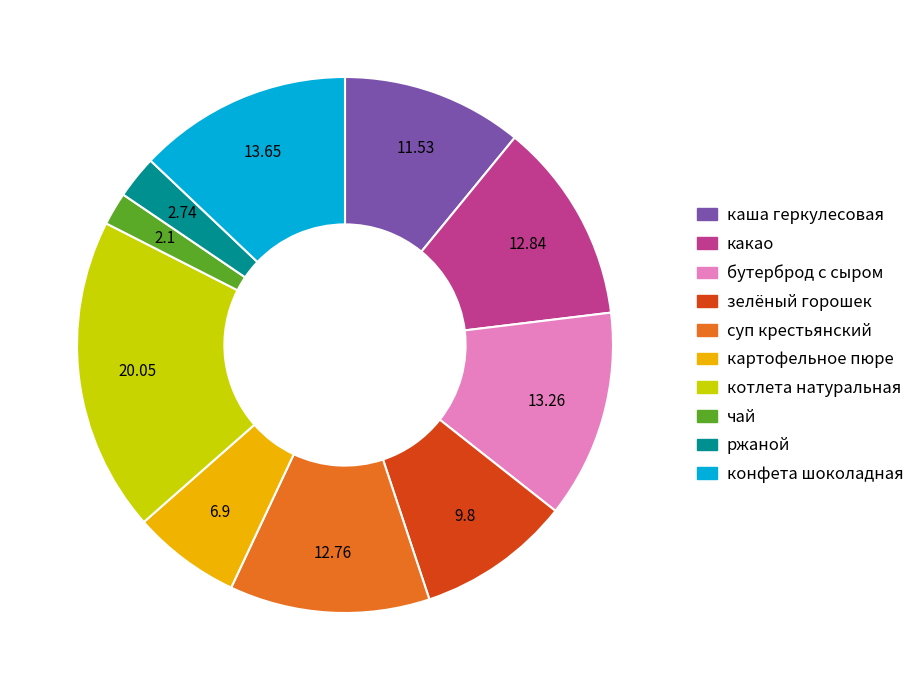

Is there any slice that represents more than half of the pie?

No